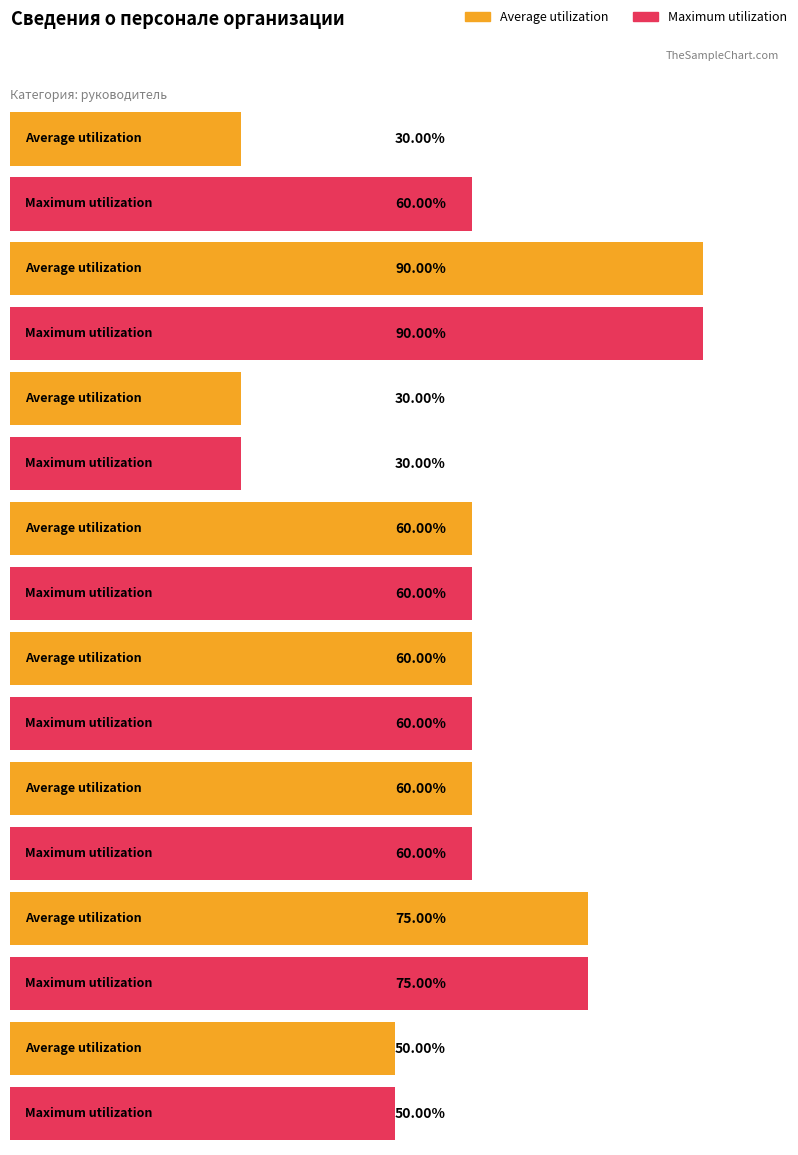

Where is Average utilization nearest to the value 24?

педагогические работники